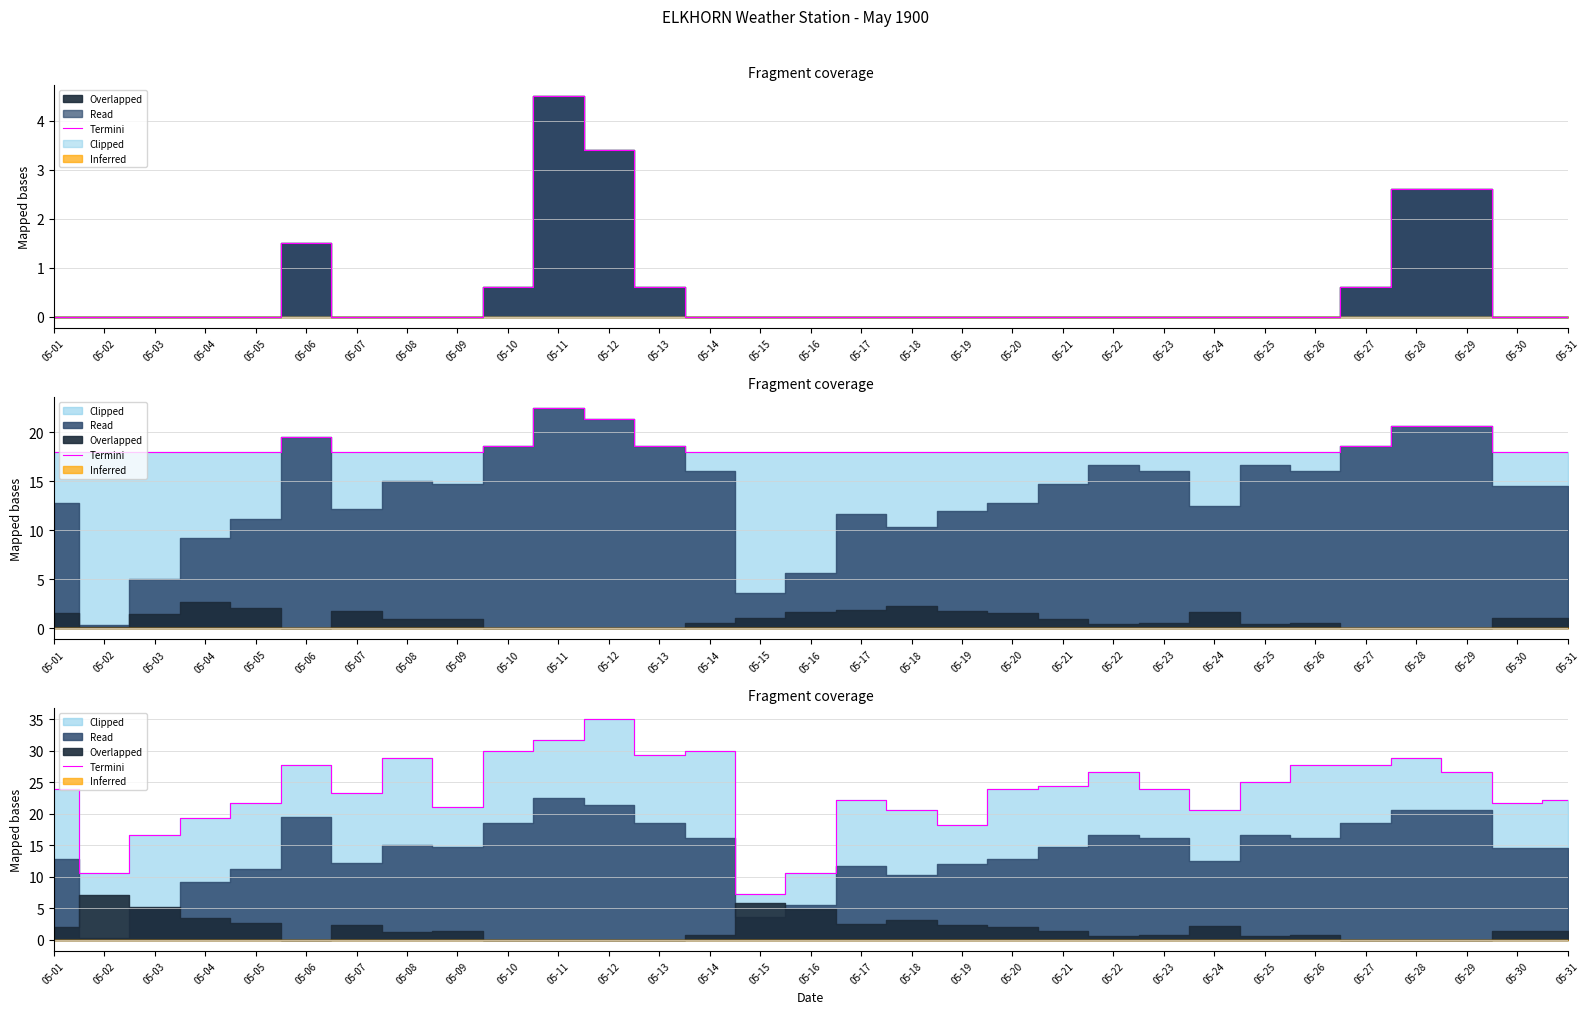

Rank the categories by value from lowest to highest.

05-15, 05-02, 05-16, 05-03, 05-19, 05-04, 05-18, 05-24, 05-09, 05-05, 05-30, 05-17, 05-31, 05-07, 05-01, 05-20, 05-23, 05-21, 05-25, 05-22, 05-29, 05-06, 05-26, 05-27, 05-08, 05-28, 05-13, 05-10, 05-14, 05-11, 05-12